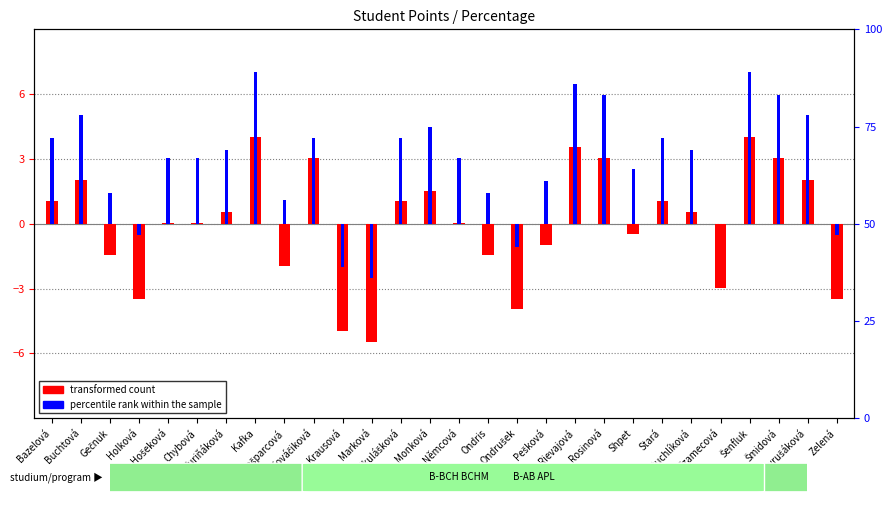

What is the spread (max minus min) of values at Šenfluk?

35.0